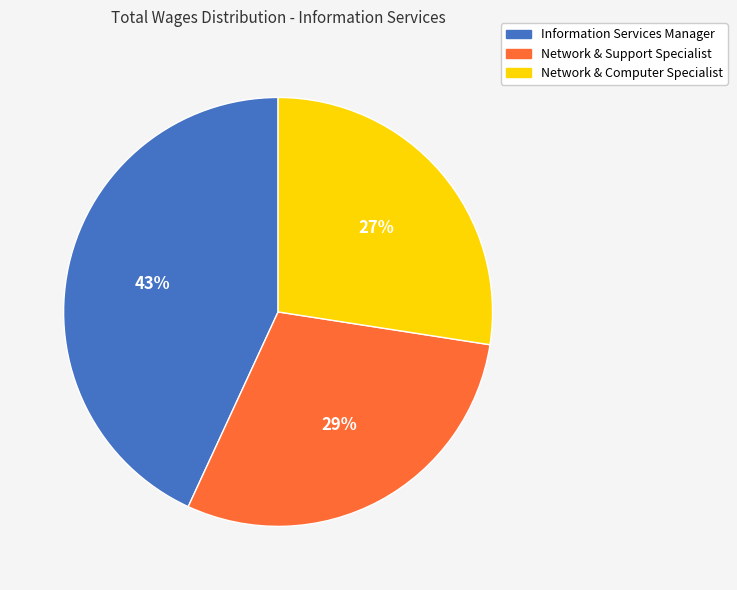

To the nearest percent, what is the difference between the Network & Support Specialist and Network & Computer Specialist slice percentages?

2%